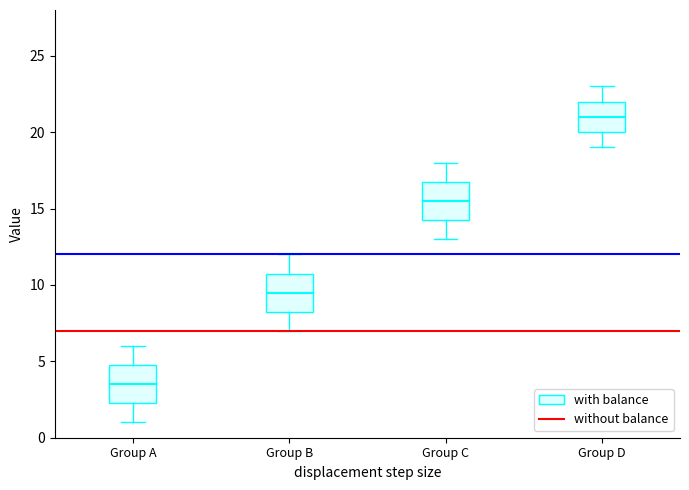

Reading left to right, transcribe this box plot: for each box, give where its median line is, the range the box spans, and where its two whiskers end, as read against the y-axis. The values are not printed on the chart, so give them approximately, as read against the axis.

Group A: median 3.5, box 2.5 to 5.0, whiskers 1.0 to 6.0
Group B: median 9.5, box 8.5 to 11.0, whiskers 7.0 to 12.0
Group C: median 15.5, box 14.5 to 17.0, whiskers 13.0 to 18.0
Group D: median 21.0, box 20.0 to 22.0, whiskers 19.0 to 23.0